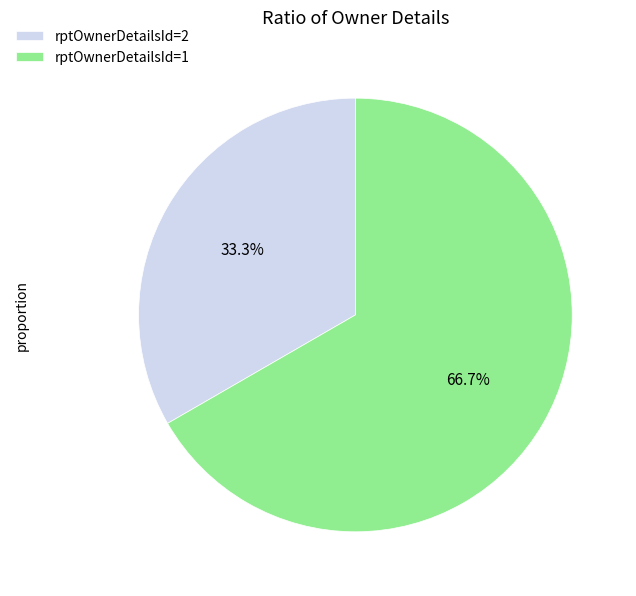

What is the largest slice in the pie chart?

rptOwnerDetailsId=1